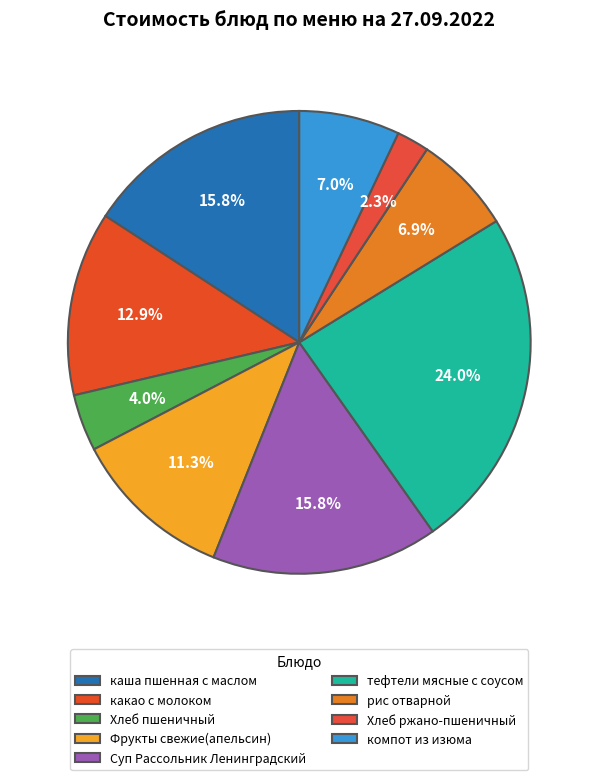

To the nearest percent, what percentage of the pie is какао с молоком?

13%